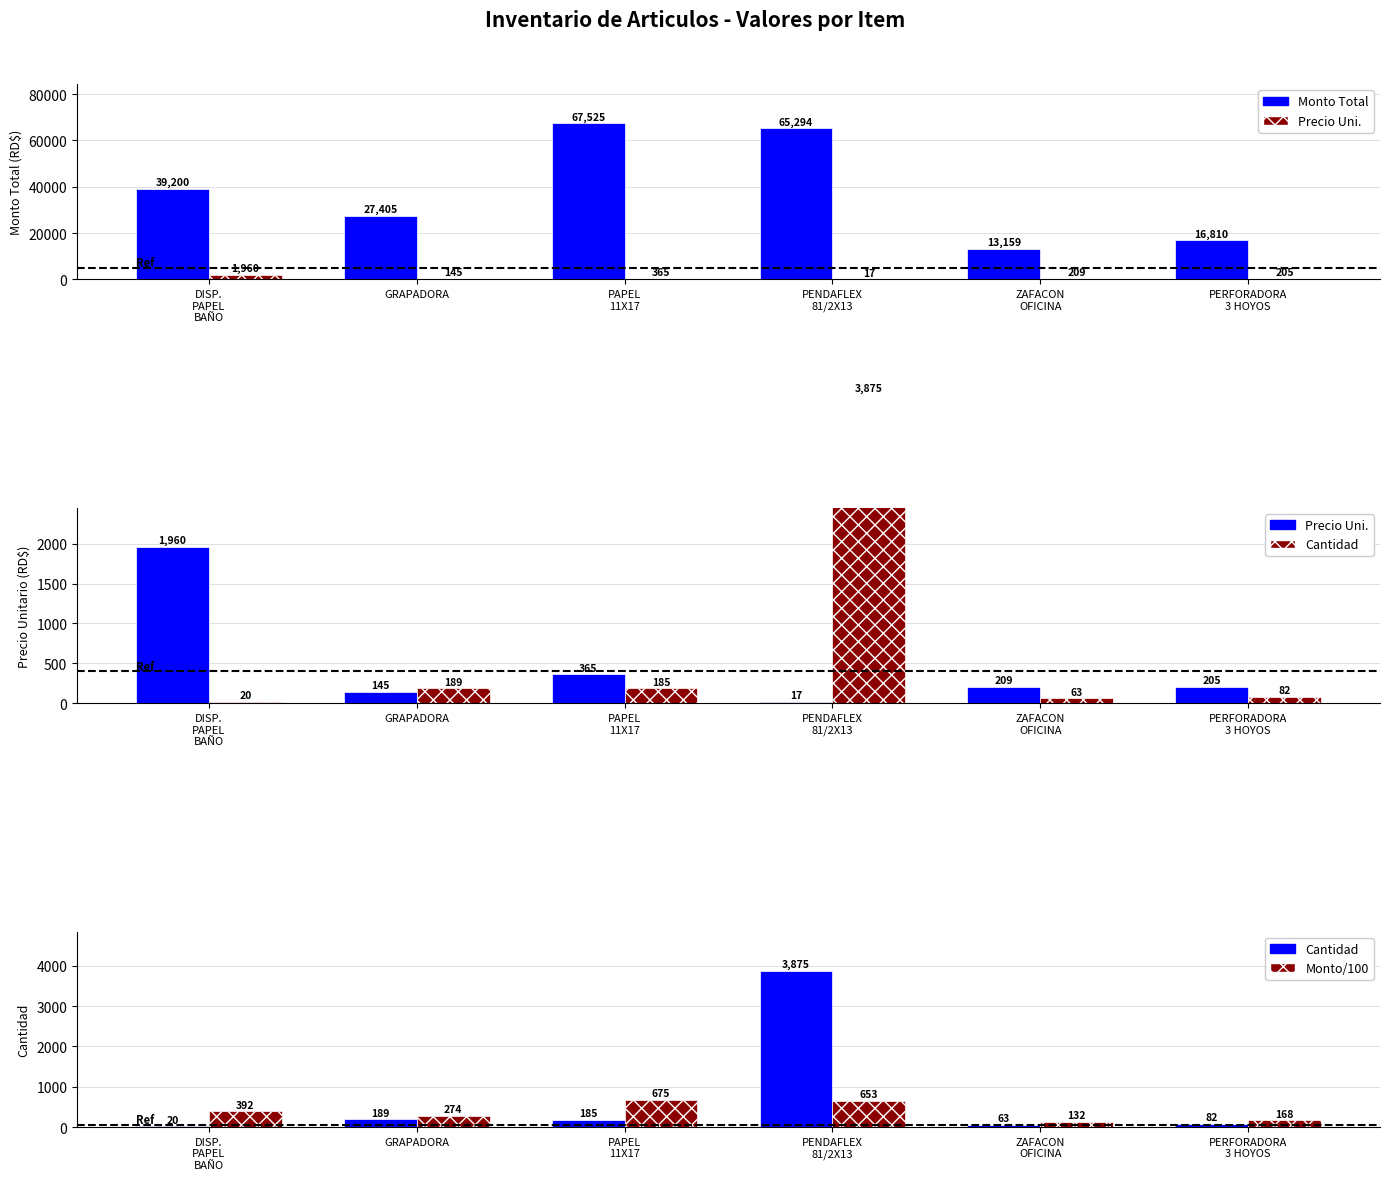

What are all the series names shown in the legend?

Monto Total, Precio Uni., Cantidad, Monto/100